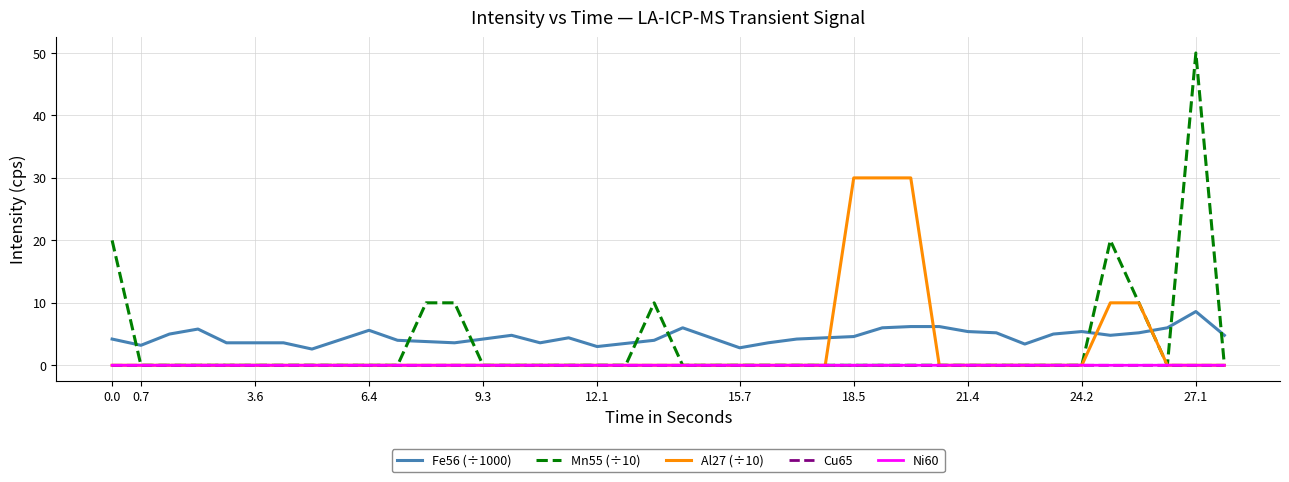

What is the average value of the Al27 (÷10) series?

2.8